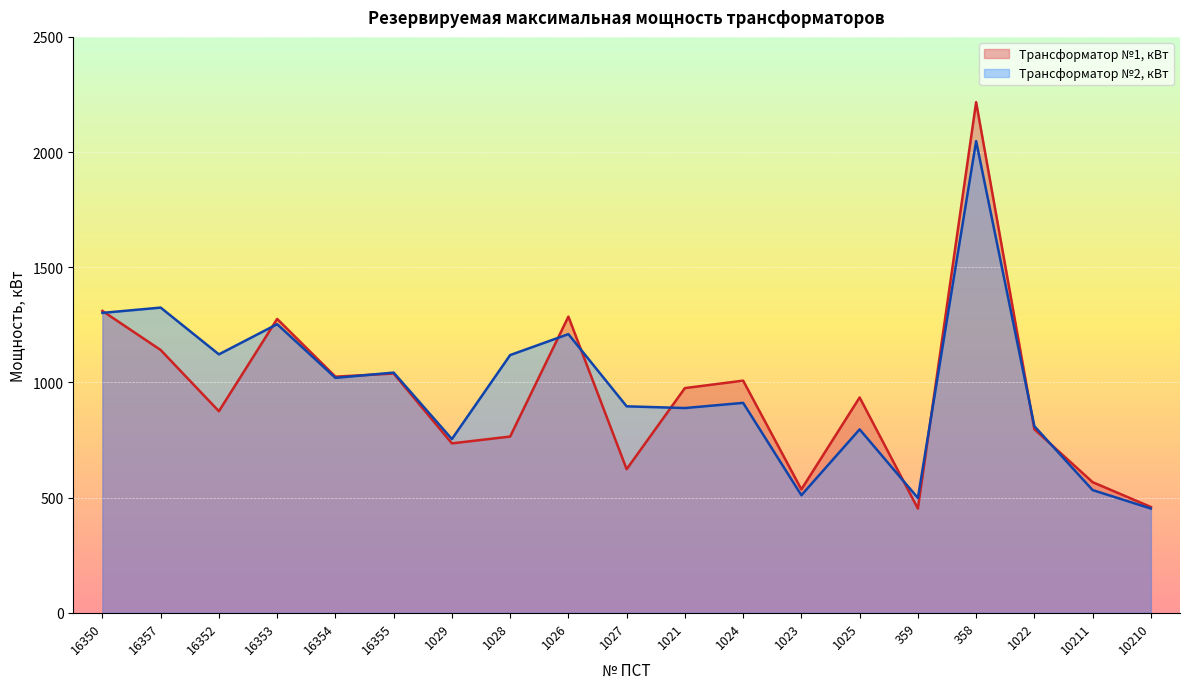

What position from the right is 10210?

1